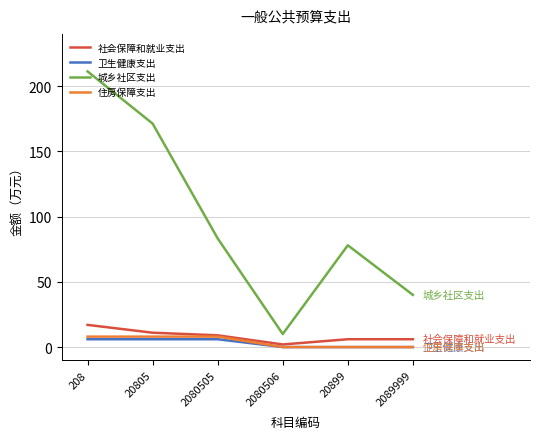

What position from the left is 2089999?

6